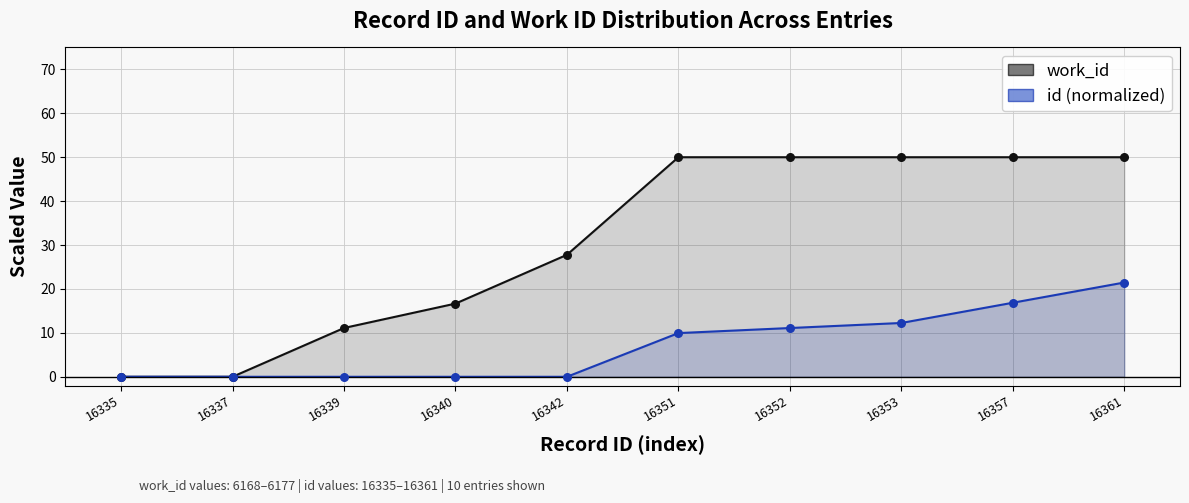

Which series has the largest Y range (max minus min)?

work_id